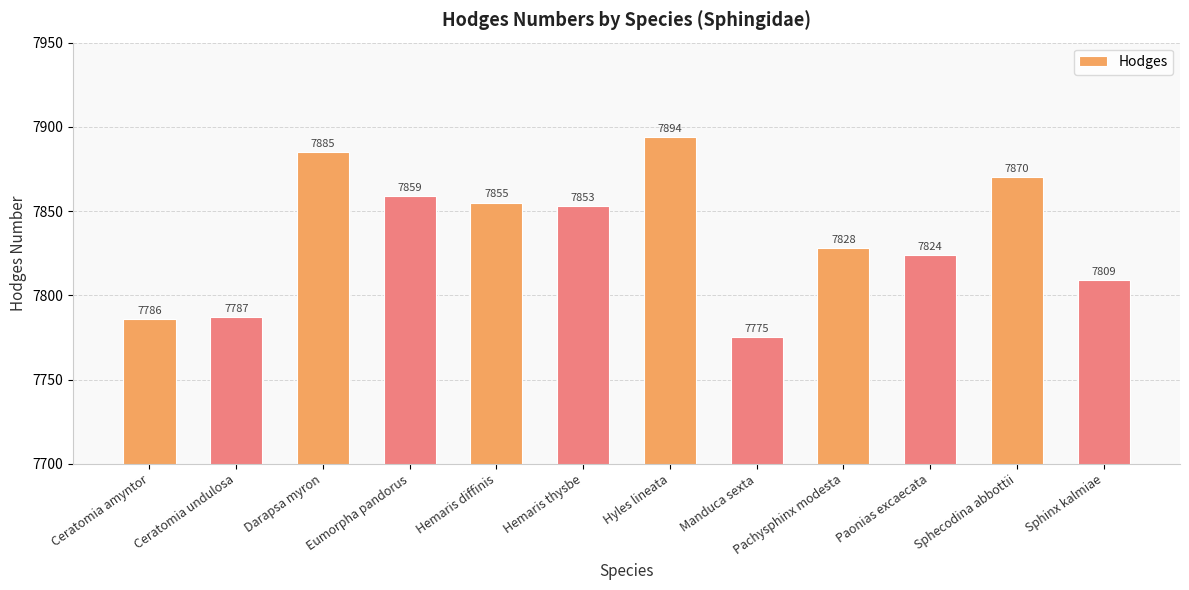

Rank the categories by value from highest to lowest.

Hyles lineata, Darapsa myron, Sphecodina abbottii, Eumorpha pandorus, Hemaris diffinis, Hemaris thysbe, Pachysphinx modesta, Paonias excaecata, Sphinx kalmiae, Ceratomia undulosa, Ceratomia amyntor, Manduca sexta